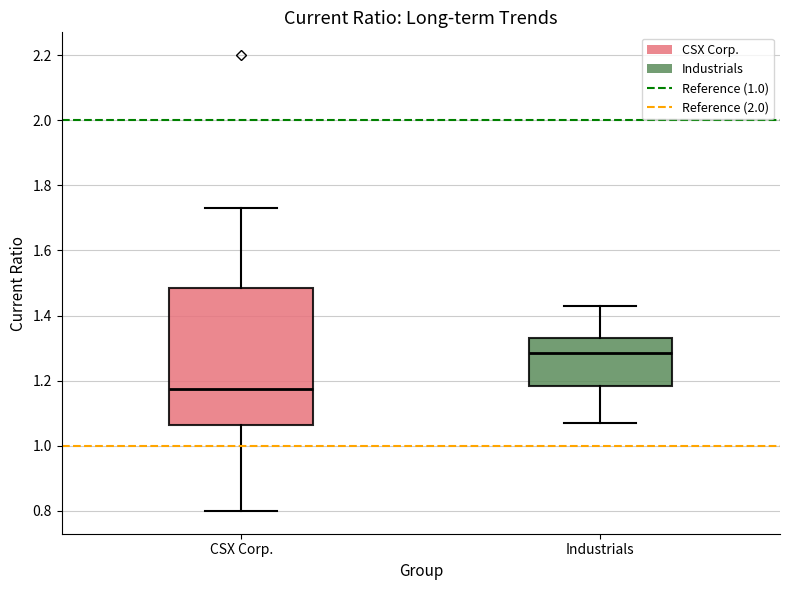

Where is the lower edge of the box for Industrials on the y-axis? The values are not printed on the chart, so give them approximately, as read against the axis.

1.18